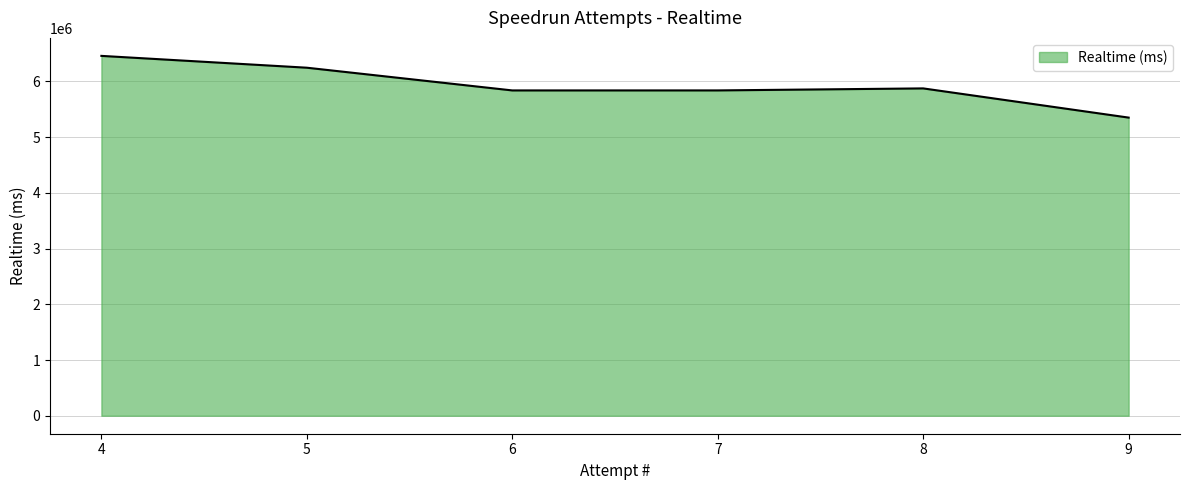

Which has a higher value, 6 or 9?

6